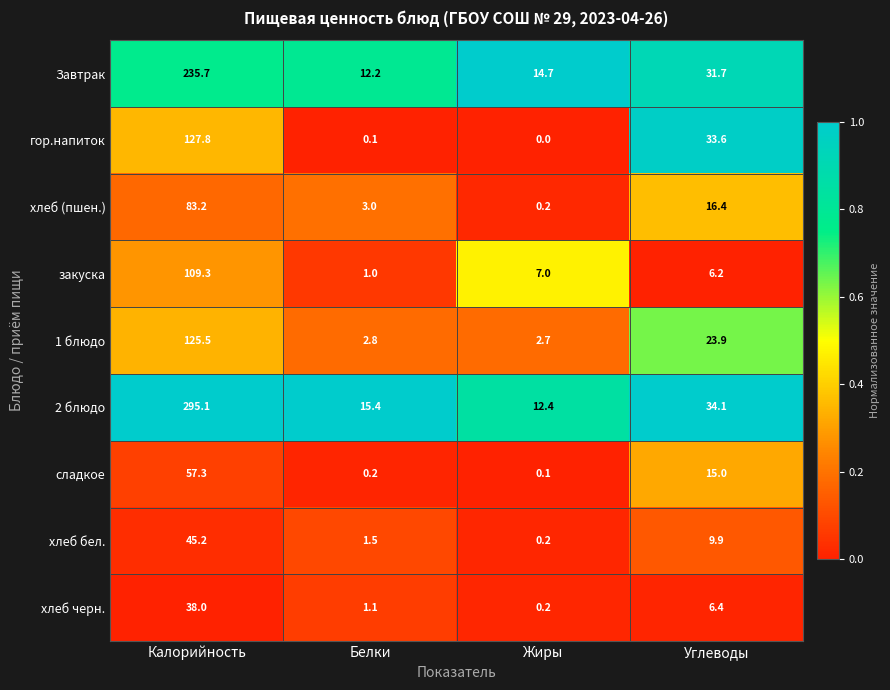

The value of 1 блюдо at Белки is 2.8. True or false?

True